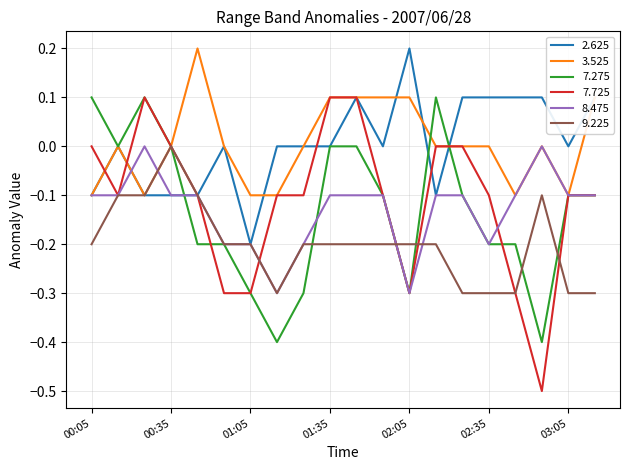

What is the lowest value of the 7.275 series?

-0.4